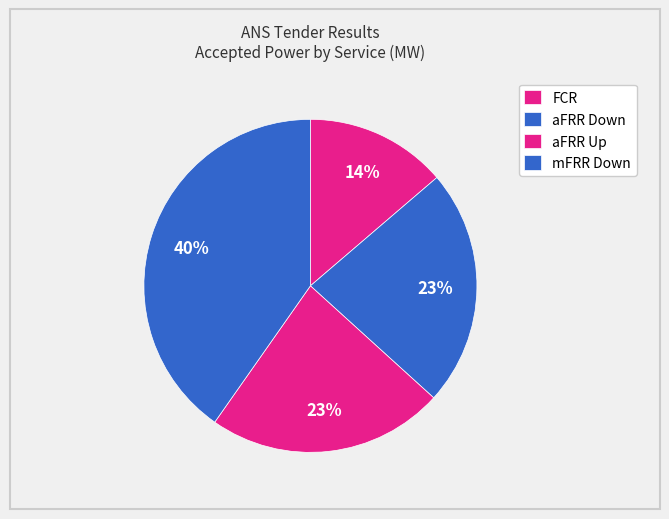

Count the number of slices in the pie.

4